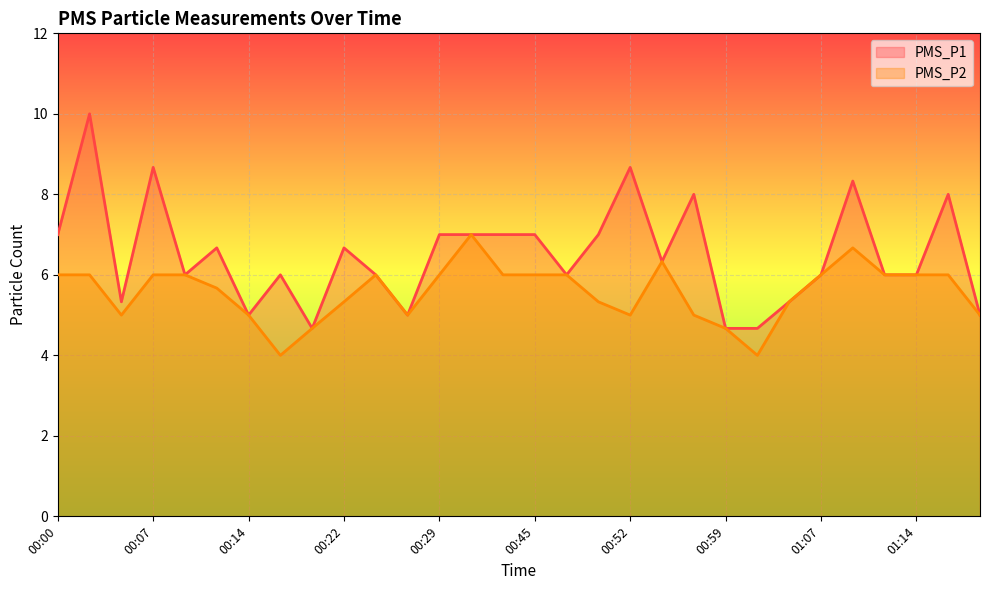

True or false: PMS_P1 and PMS_P2 cross at least once.

False